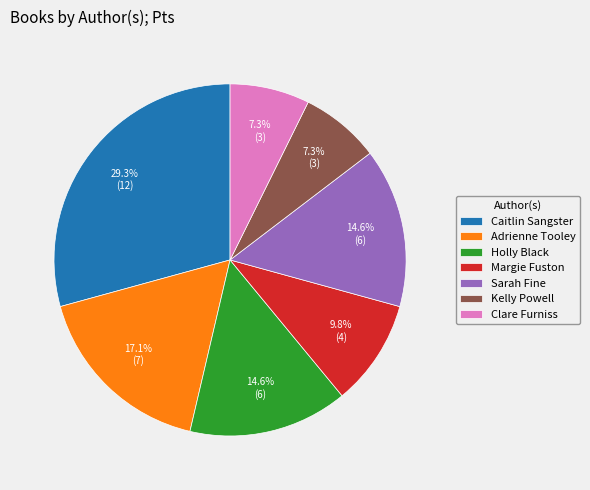

Which category has the biggest portion of the pie?

Caitlin Sangster